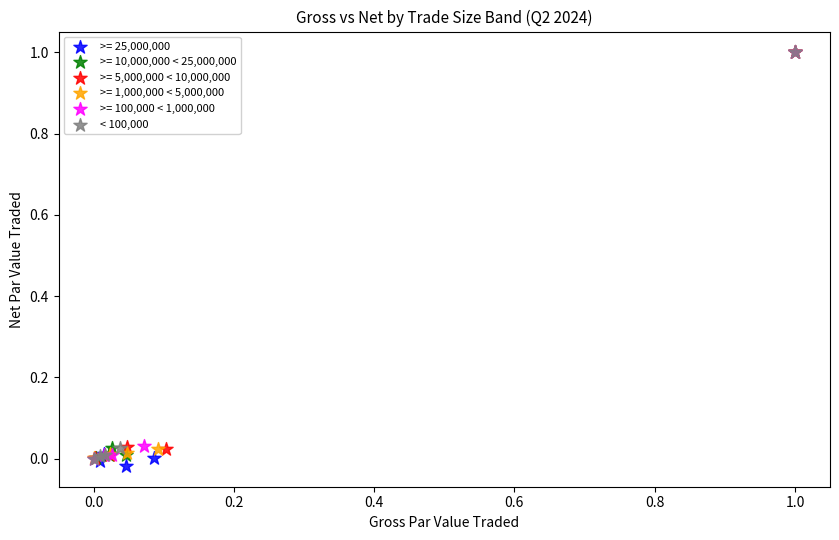

Which series has the largest Y range (max minus min)?

>= 25,000,000